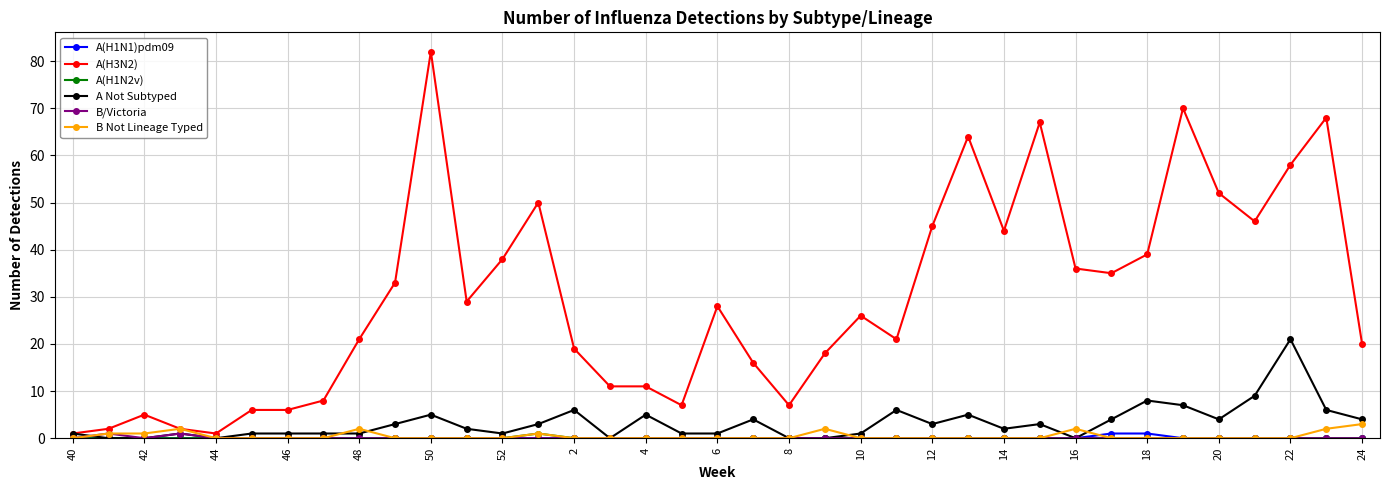

At how many categories does at least one series exceed 10?

27